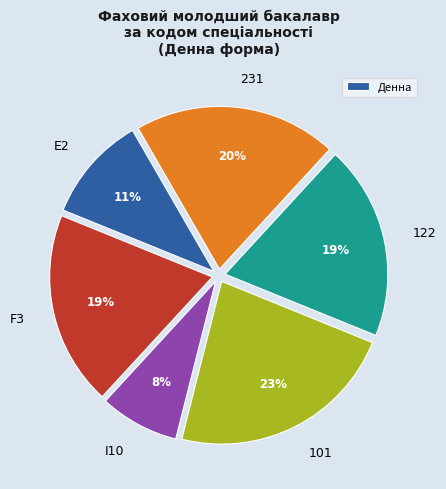

Is it true that I10 is 8% of the pie?

True